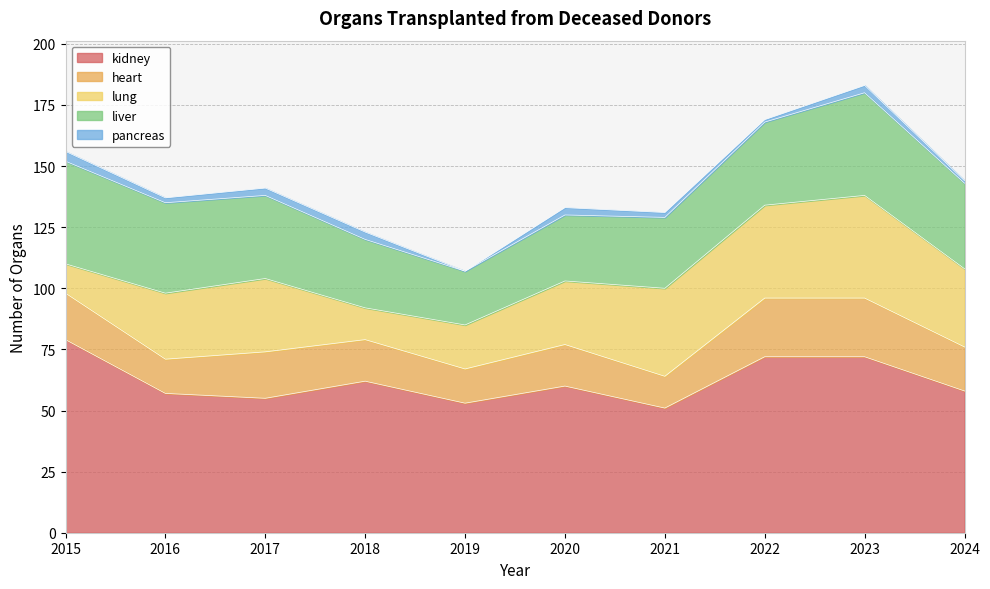

In heart, how many points are higher than both neighbors (excluding endpoints)?

2